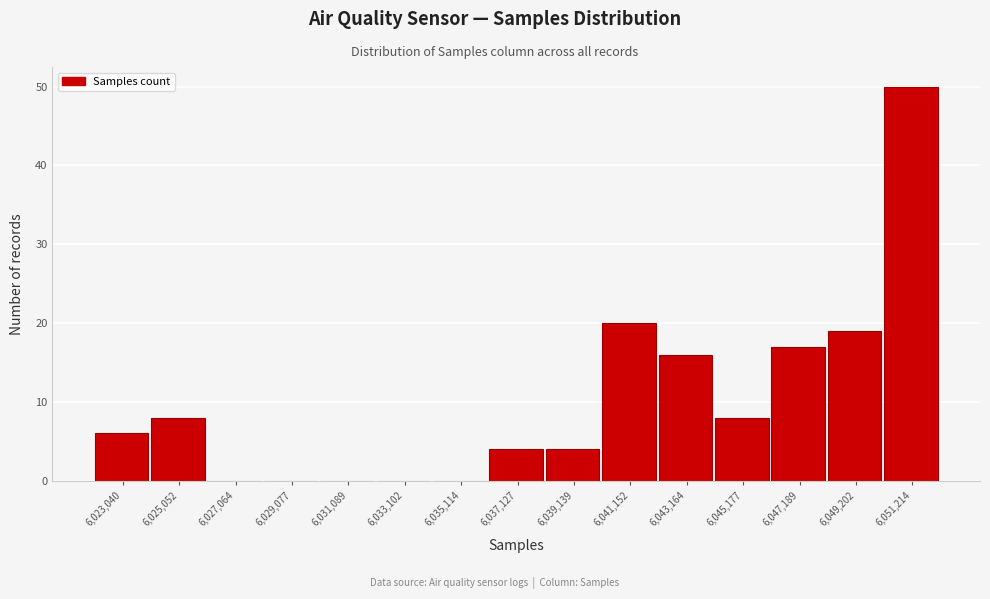

Reading left to right, transcribe all the data shown in this chart.

6,023,040=6	6,025,052=8	6,027,064=0	6,029,077=0	6,031,089=0	6,033,102=0	6,035,114=0	6,037,127=4	6,039,139=4	6,041,152=20	6,043,164=16	6,045,177=8	6,047,189=17	6,049,202=19	6,051,214=50